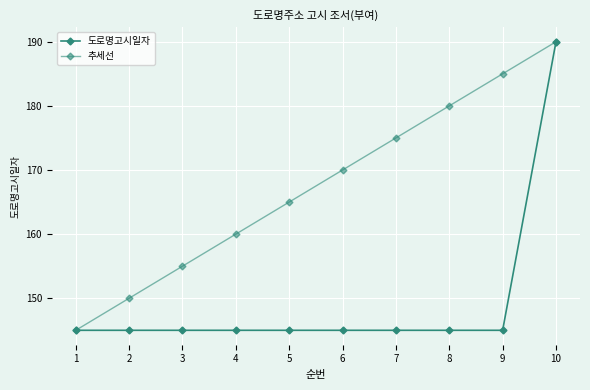

At which category does the chart reach its peak across all series?

10